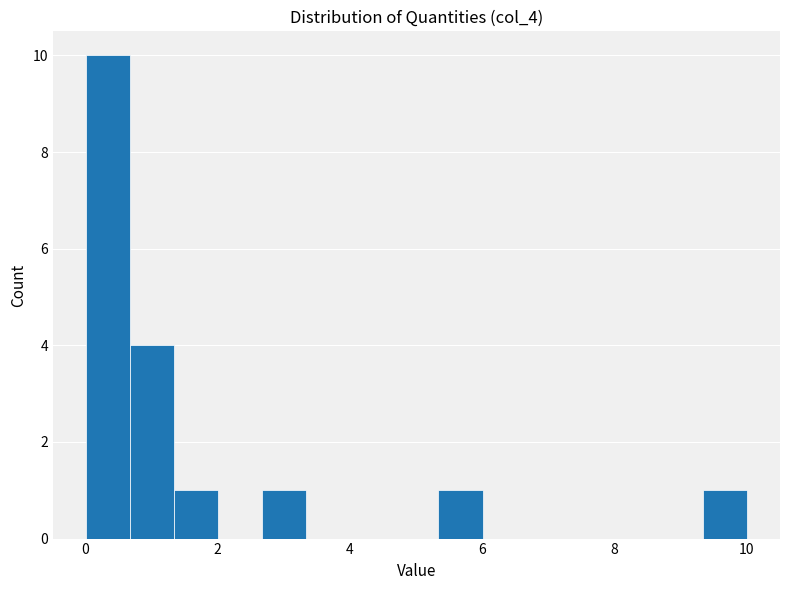

Read against the x-axis, roughly where is the centre of the tallest bar?

0.4